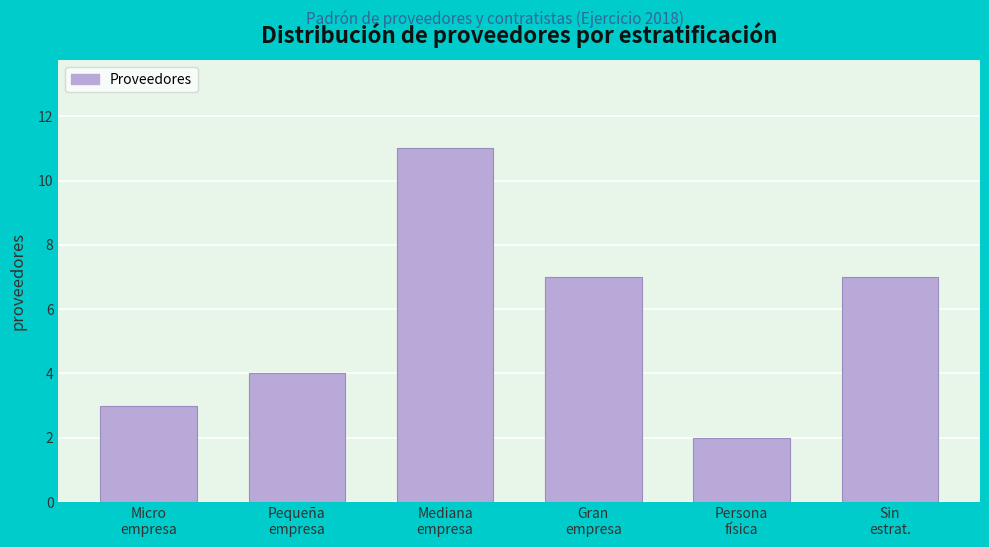

Reading left to right, what are all the values shown in this chart?

3	4	11	7	2	7